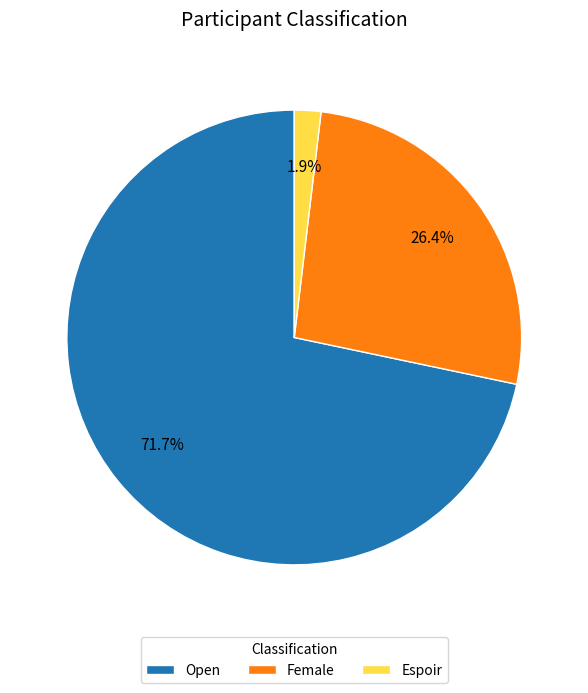

How much of the chart is everything except Female?

73.6%